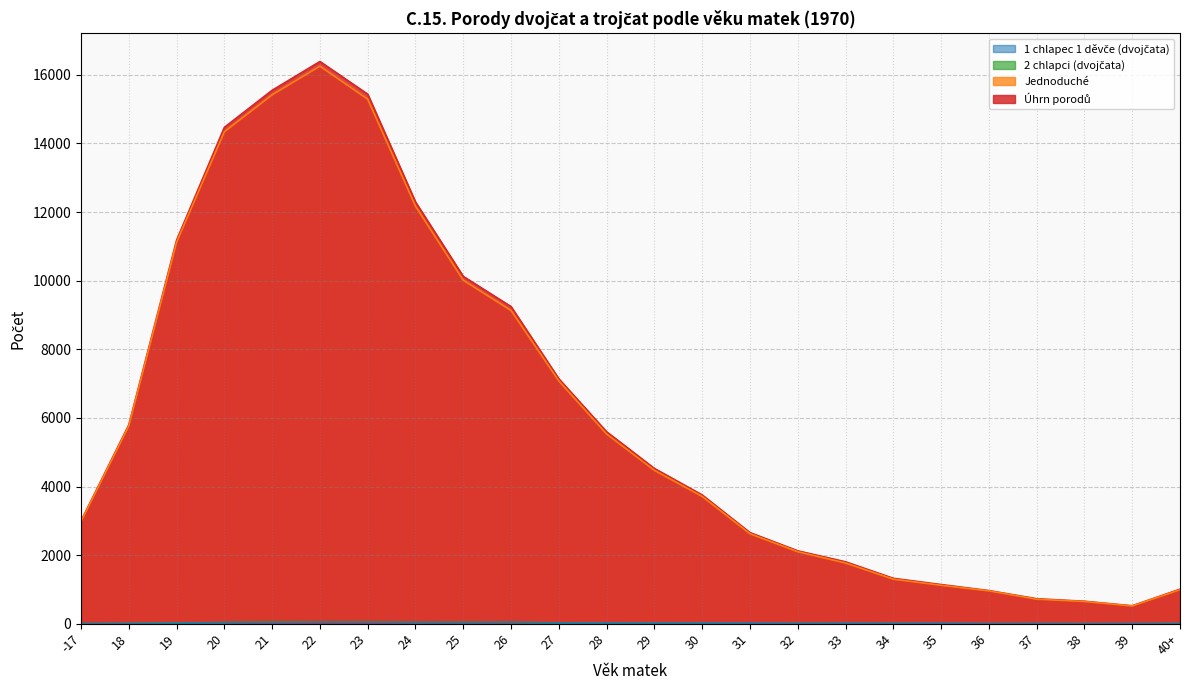

True or false: 1 chlapec 1 děvče (dvojčata) has more than 1 points higher than both neighbors.

True